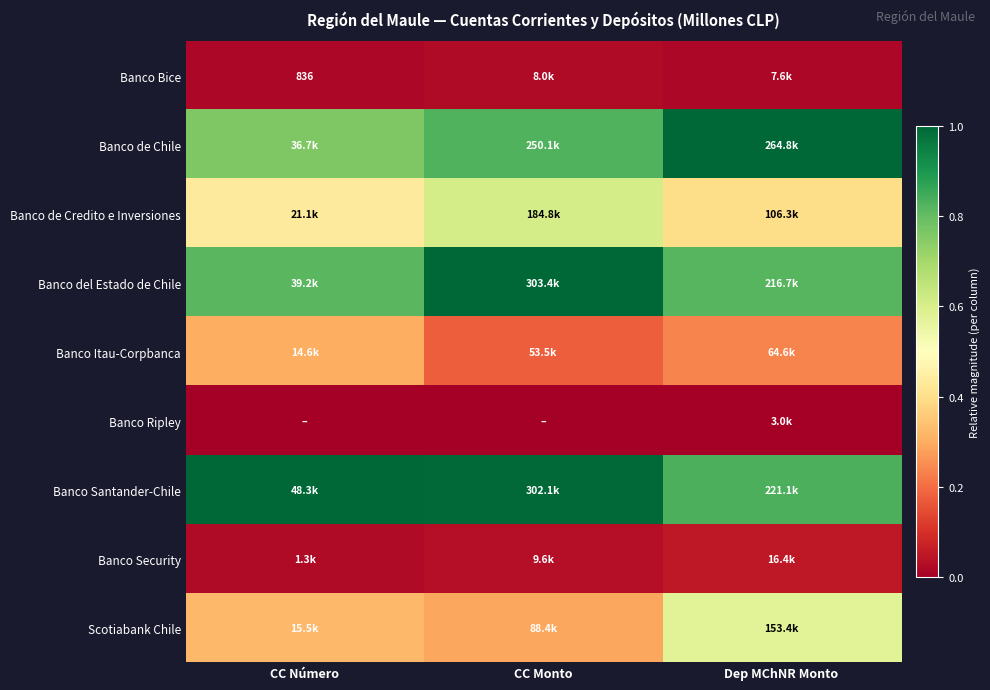

Which has a higher value, Dep MChNR Monto or CC Monto?

CC Monto